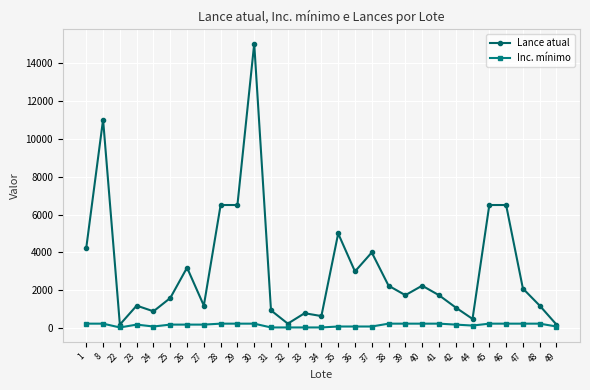

The value of Lance atual at 1 is 5909. True or false?

False